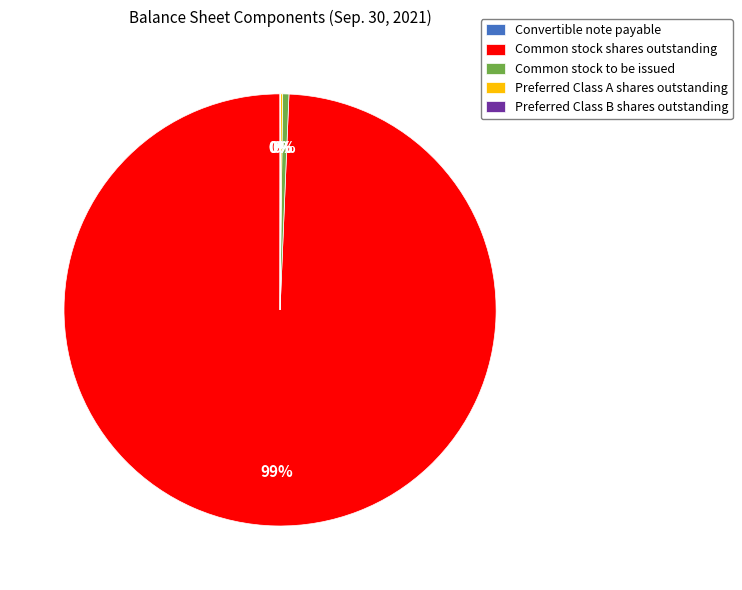

Is it true that Common stock shares outstanding is 87% of the pie?

False